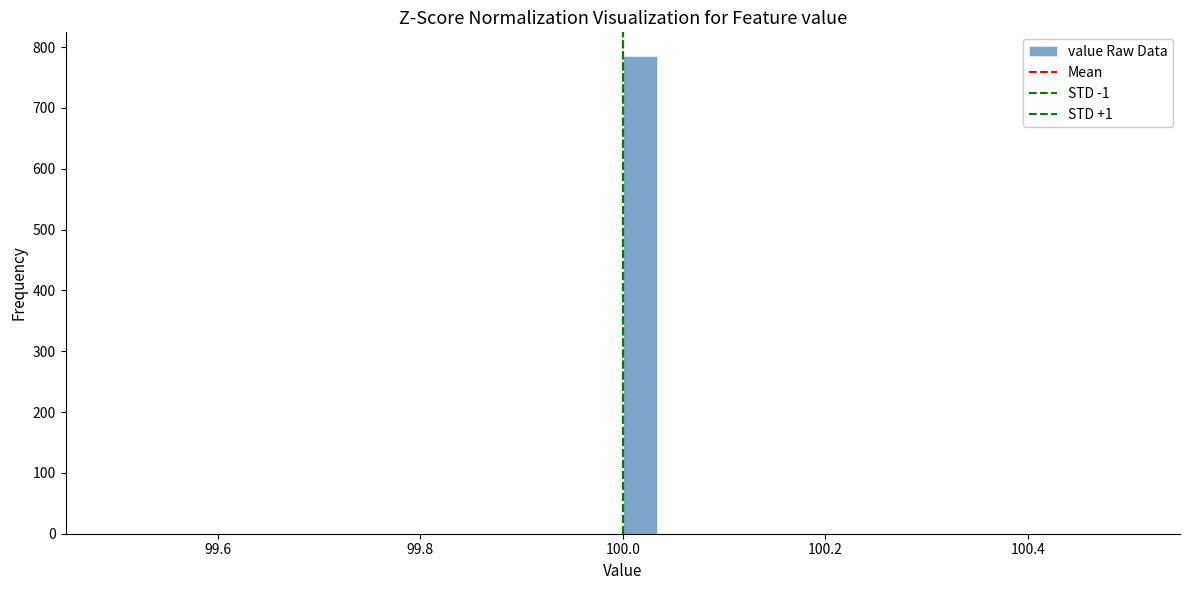

Around what value on the x-axis is the tallest bar? Give the approximate position of its centre, as read against the axis.

100.02